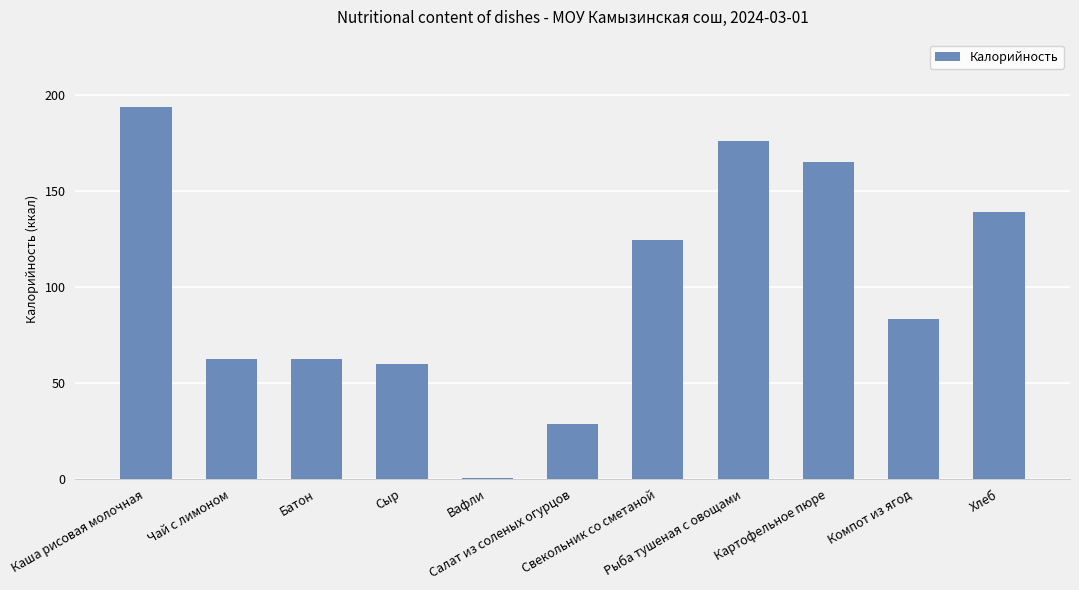

What is the maximum value shown in the chart?

194.0